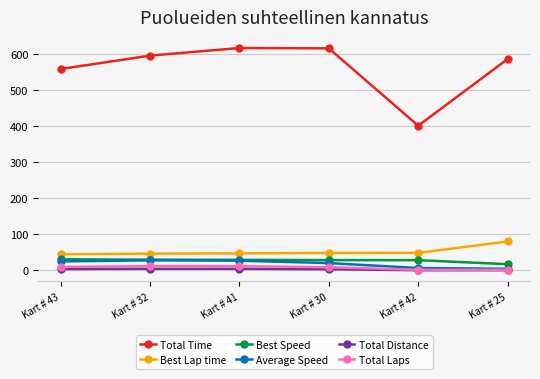

What is the label of the 1st point from the left?

Kart # 43